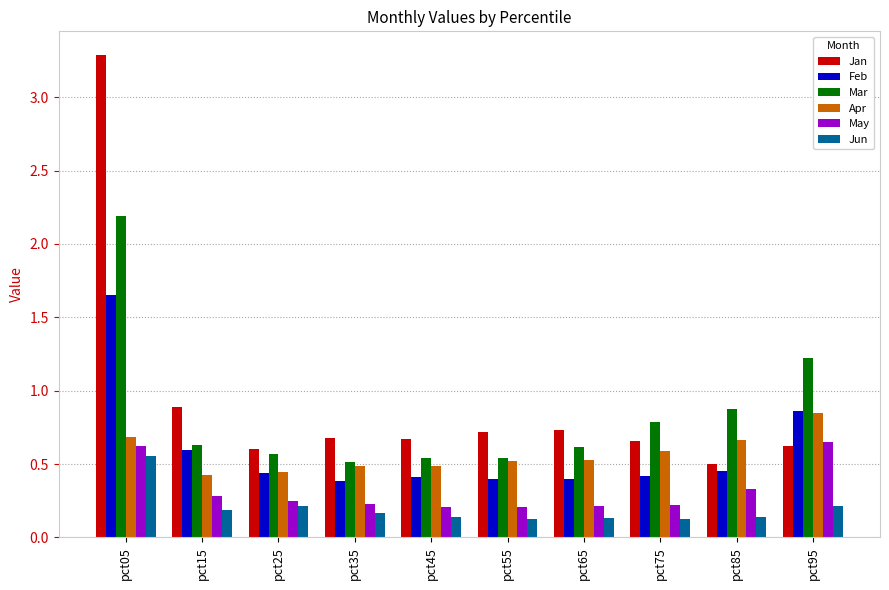

The value of Feb at pct25 is 0.6. True or false?

False